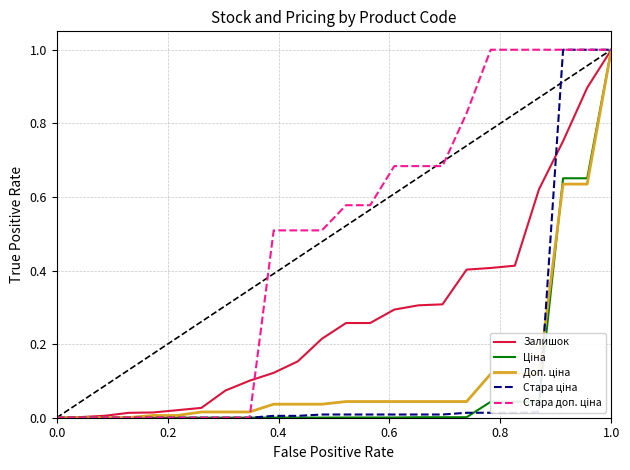

At which category is the sum across all series the highest?

1.0